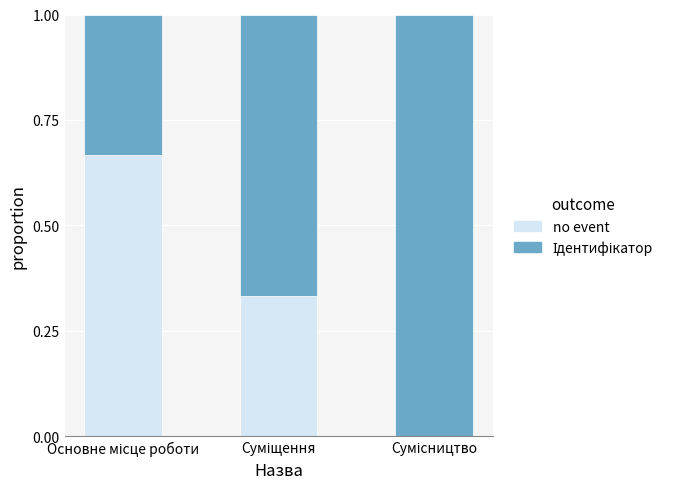

Which series has the largest range (max minus min)?

no event